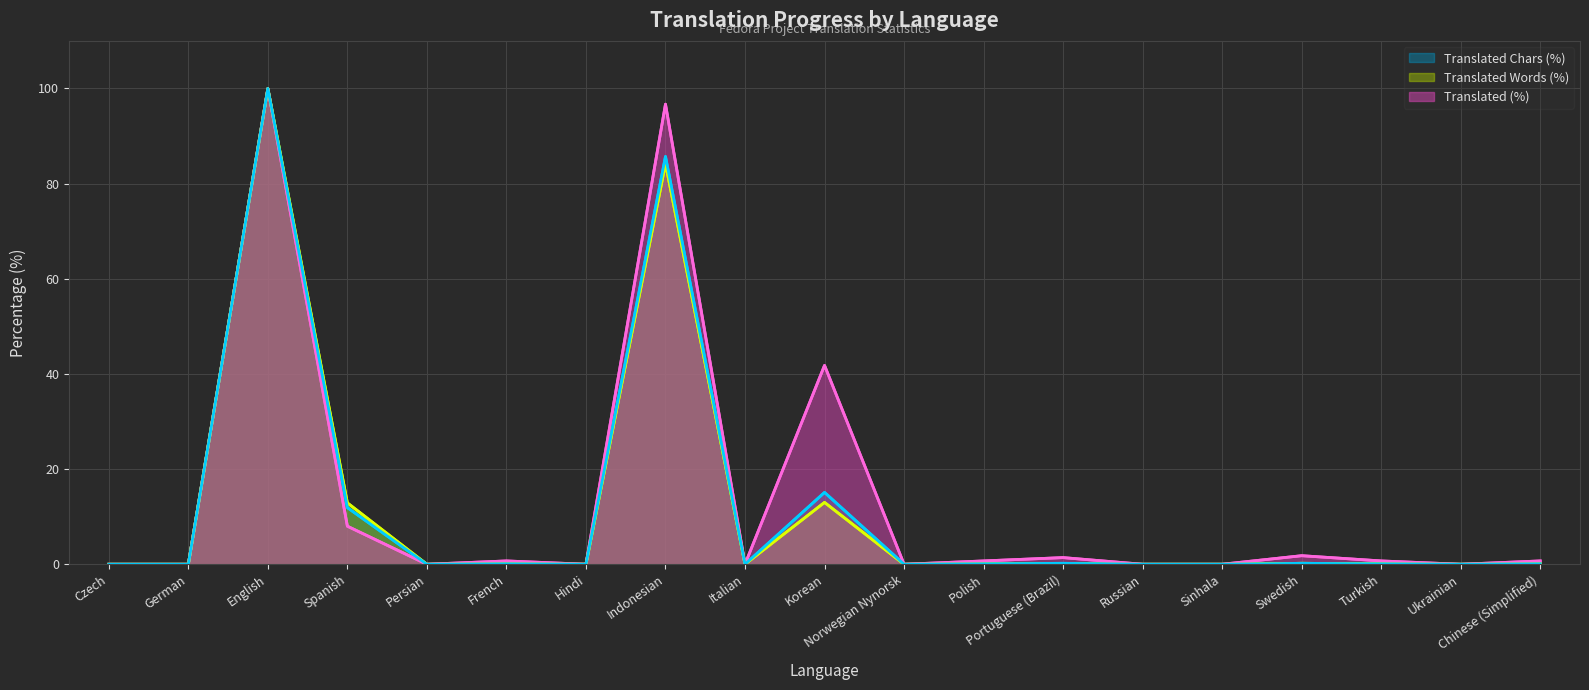

What is the difference between the maximum and minimum values in the translated_words_percent series?

100.0